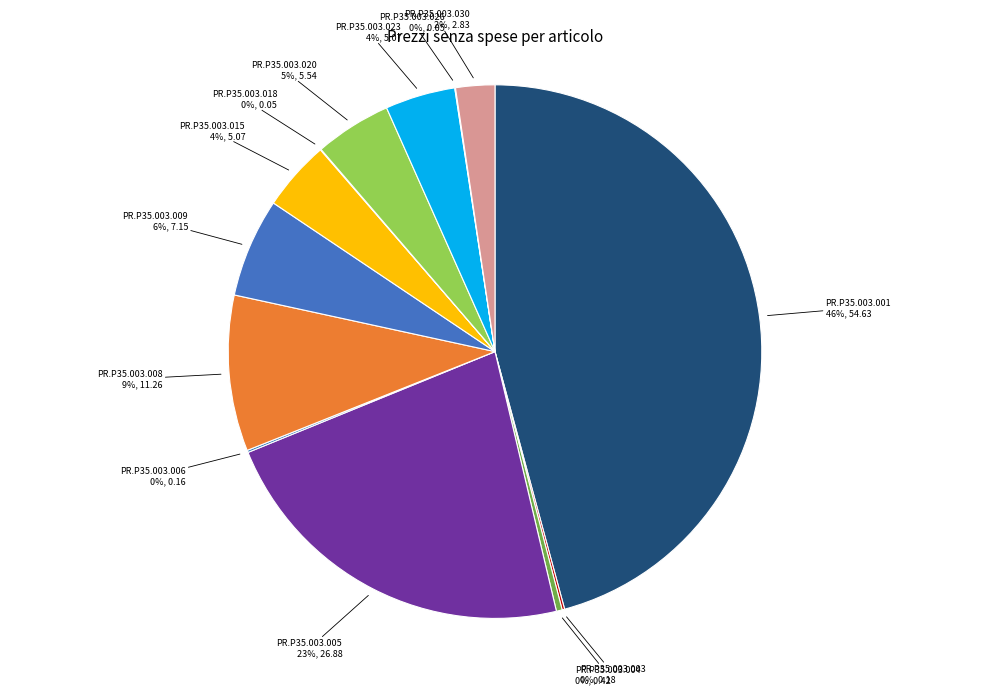

How many slices are in this pie chart?

13